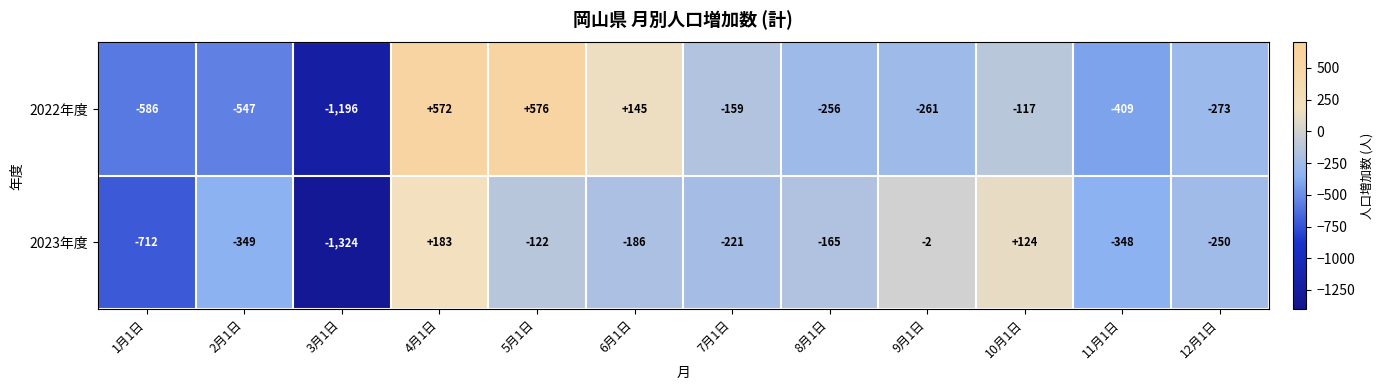

At which category does the chart reach its peak across all series?

5月1日